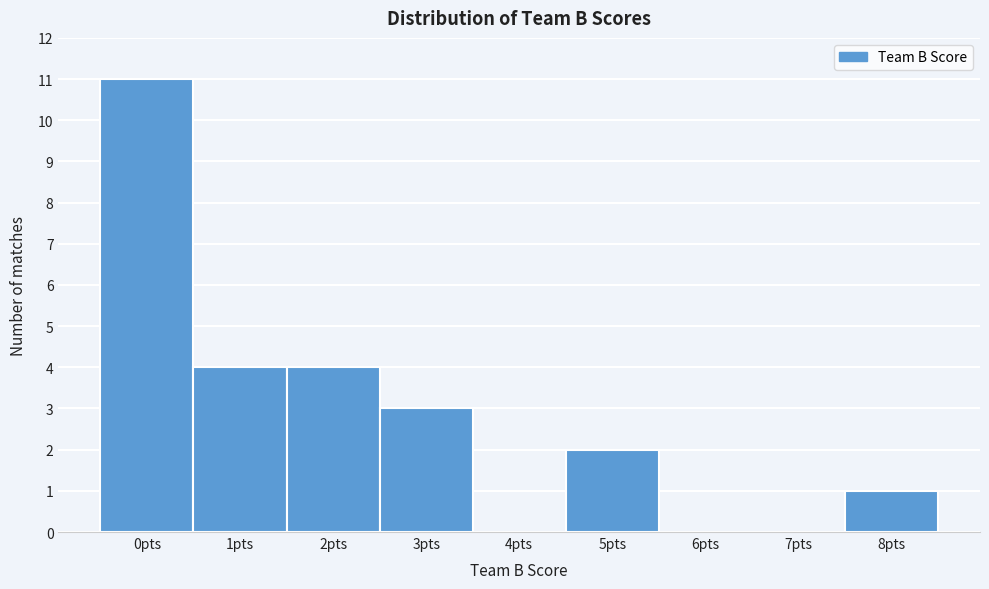

Reading left to right, transcribe all the data shown in this chart.

0pts=11	1pts=4	2pts=4	3pts=3	4pts=0	5pts=2	6pts=0	7pts=0	8pts=1